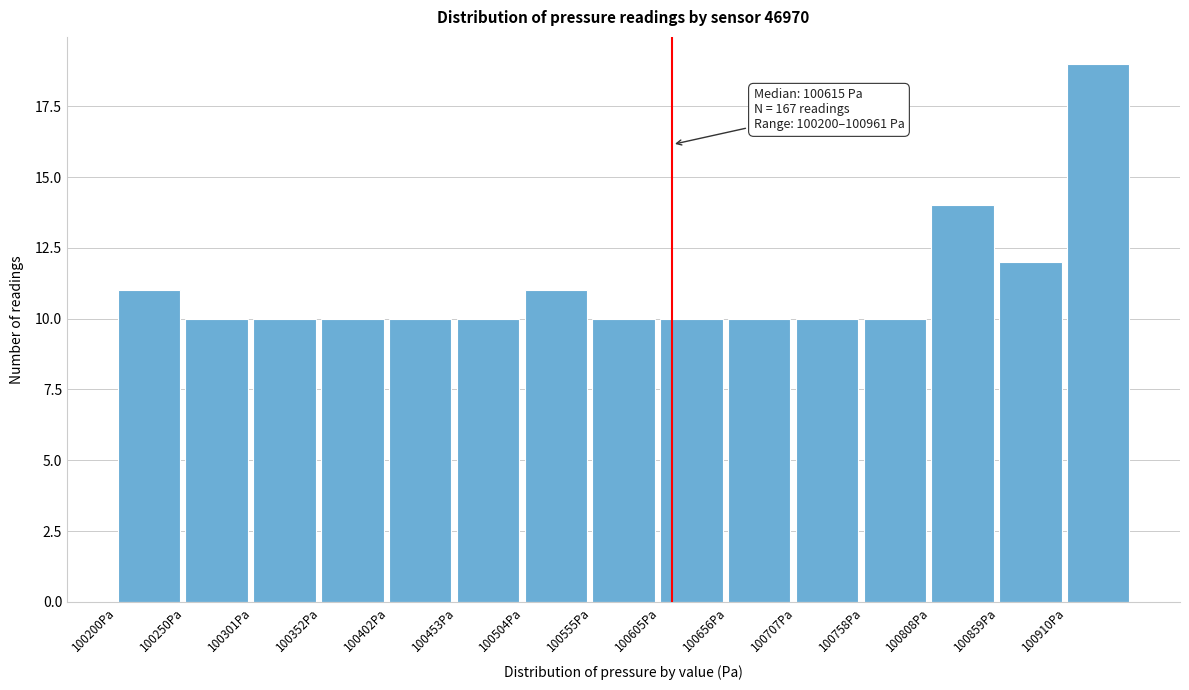

Over which range of the x-axis is the bar tallest?

100910 to 100960